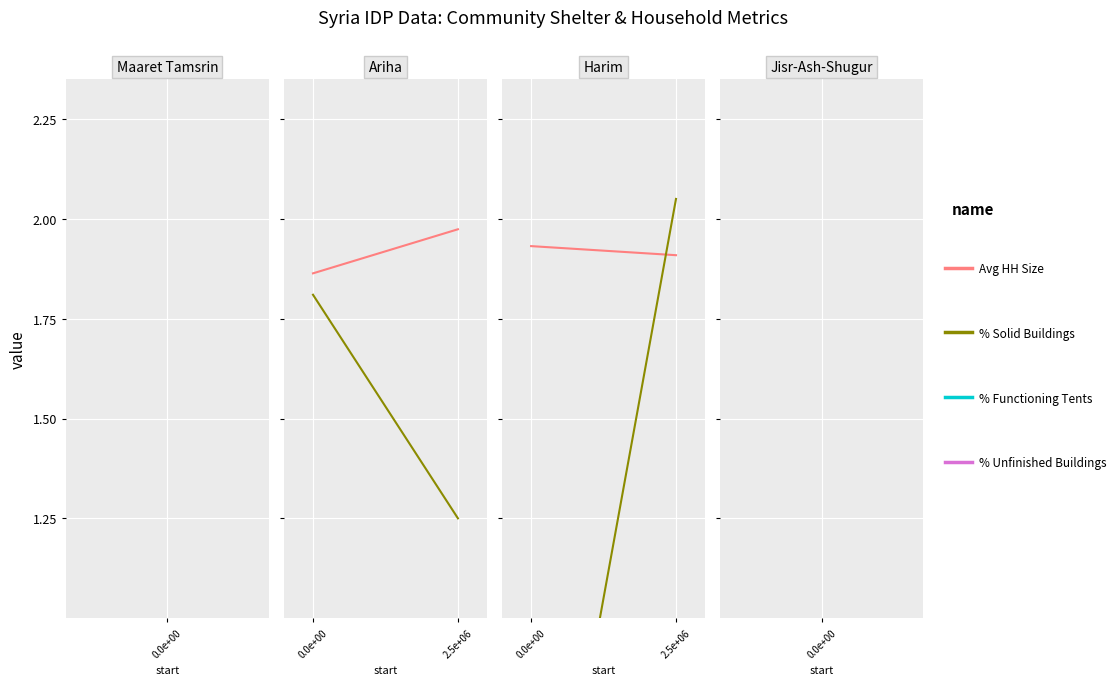

Is the value of % Unfinished Buildings at 2.5e+06 greater than the value of Avg HH Size at 2.5e+06?

No